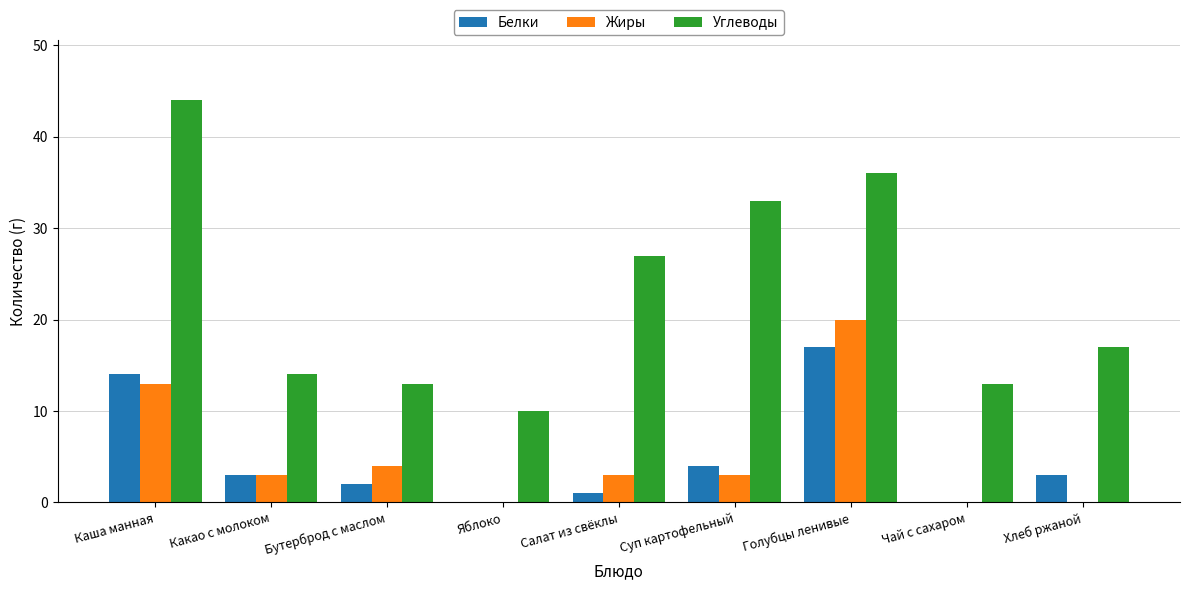

At which label is Жиры closest to 10?

Каша манная